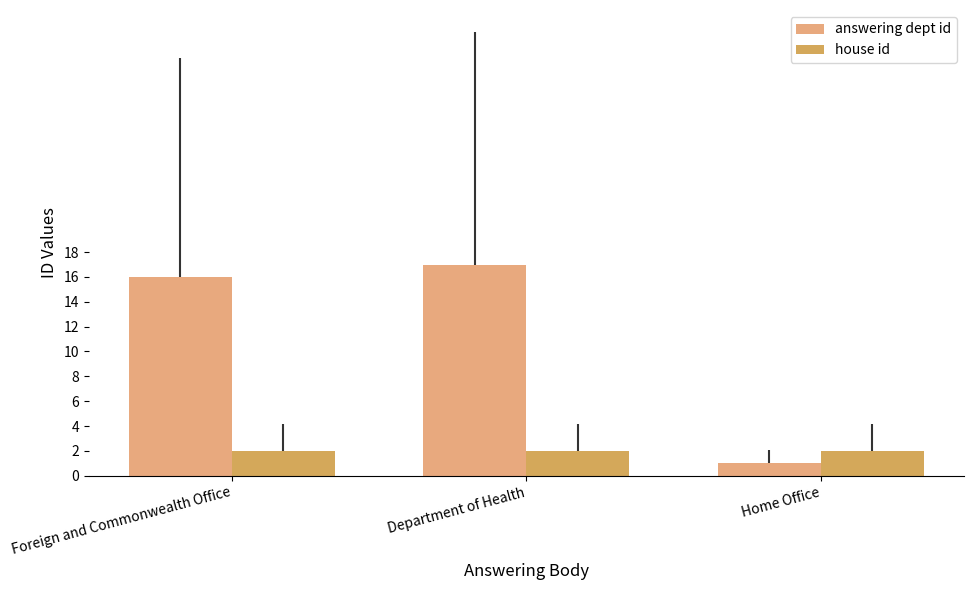

Rank the series by their maximum value, from lowest to highest.

house id, answering dept id